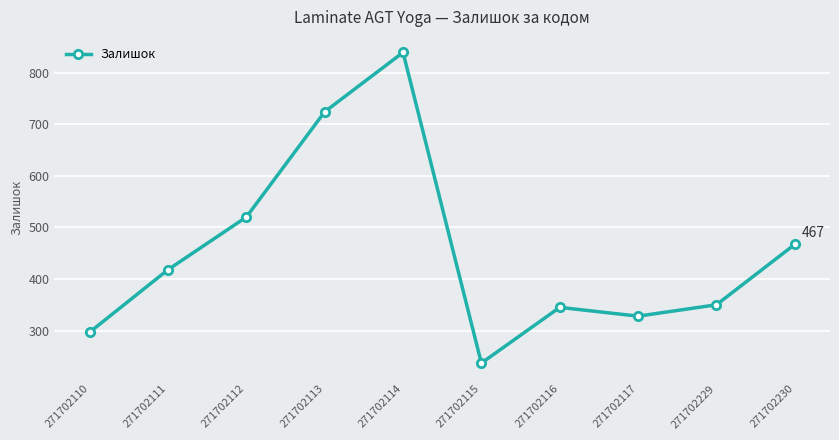

Reading left to right, transcribe all the data shown in this chart.

271702110=297	271702111=418	271702112=520	271702113=724	271702114=839	271702115=237	271702116=345	271702117=328	271702229=350	271702230=467